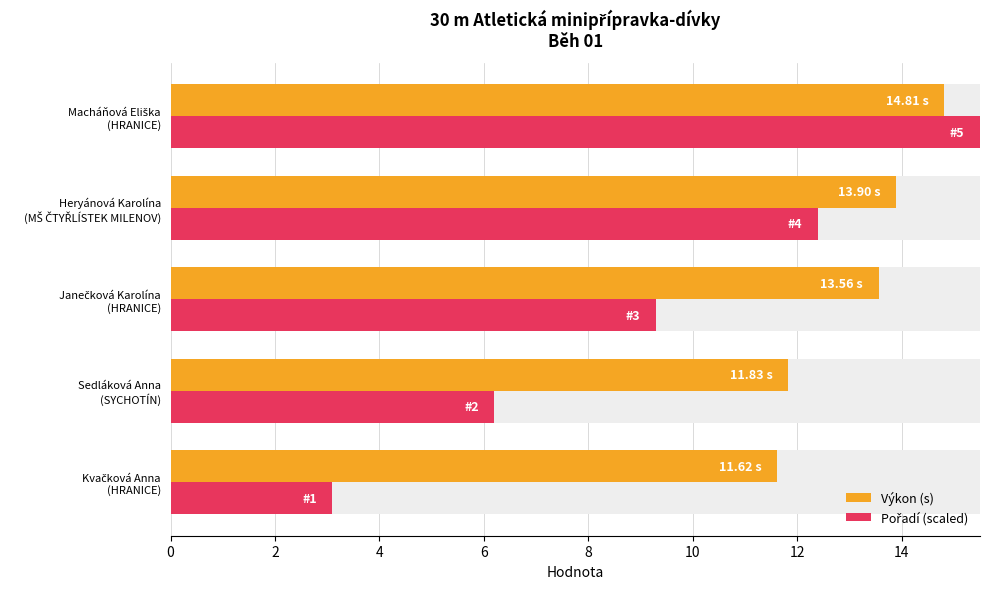

How many bars are there in total?

10